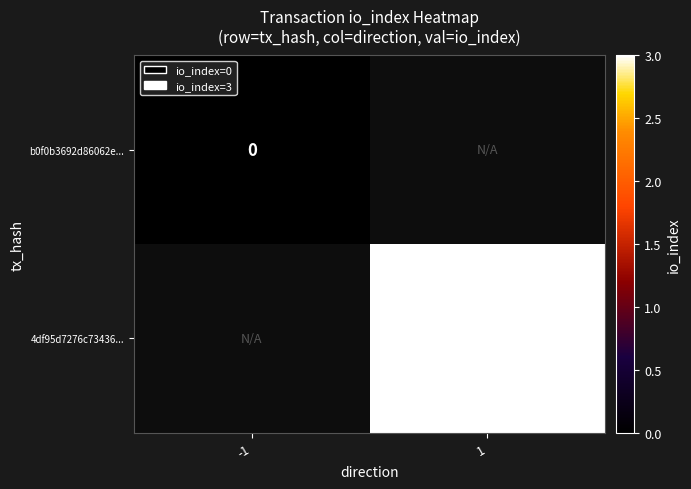

Which label corresponds to the smallest value in the chart?

-1